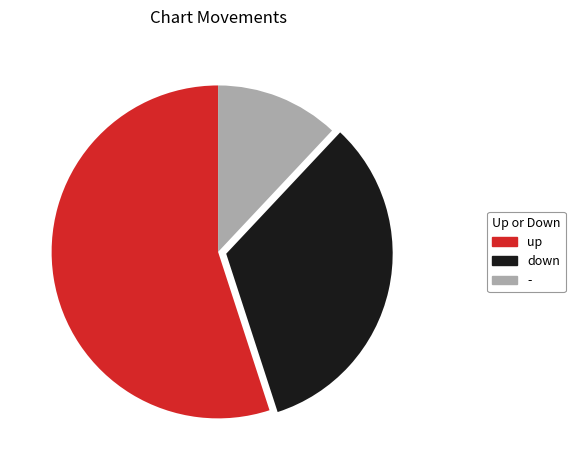

Which category has the smallest portion of the pie?

-